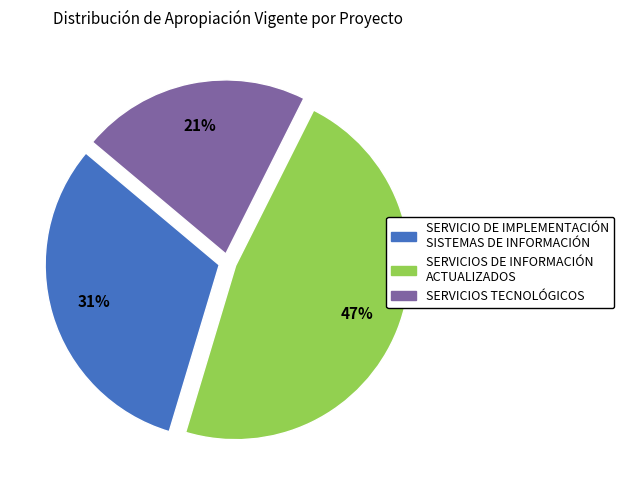

How many segments does this pie chart have?

3